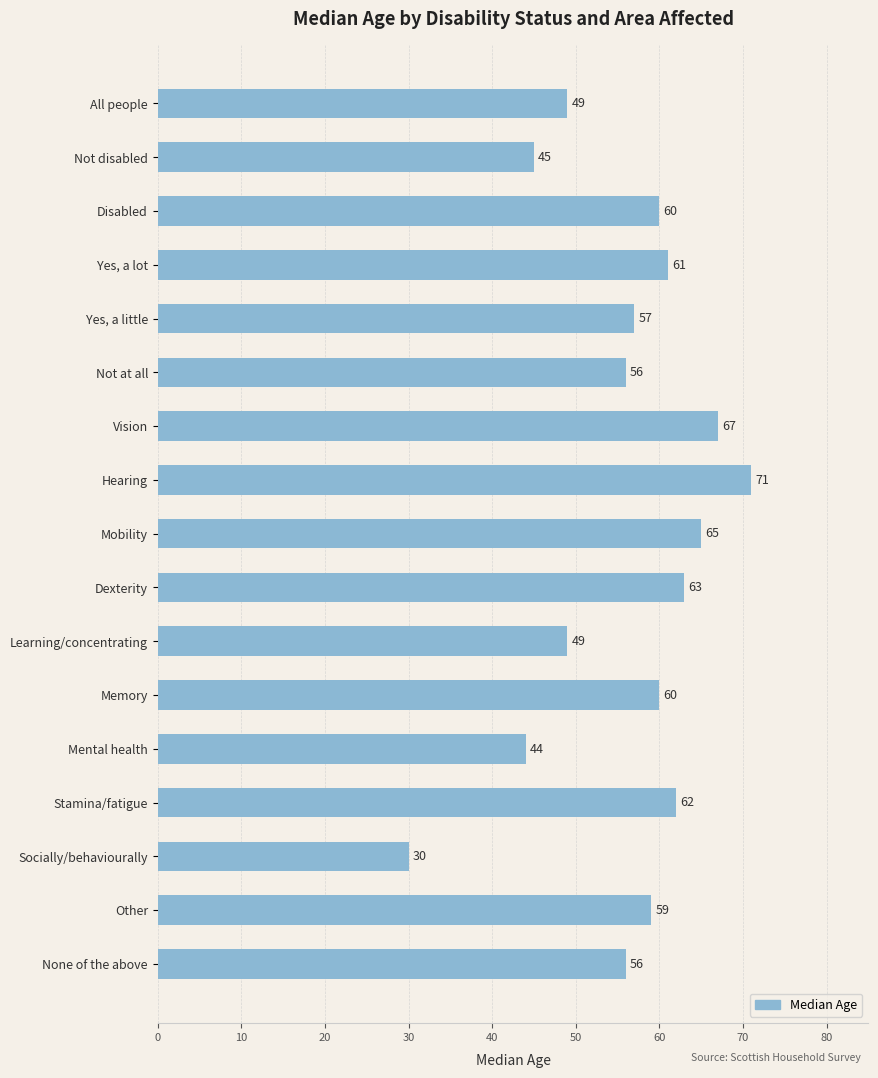

How many bars are there in total?

17